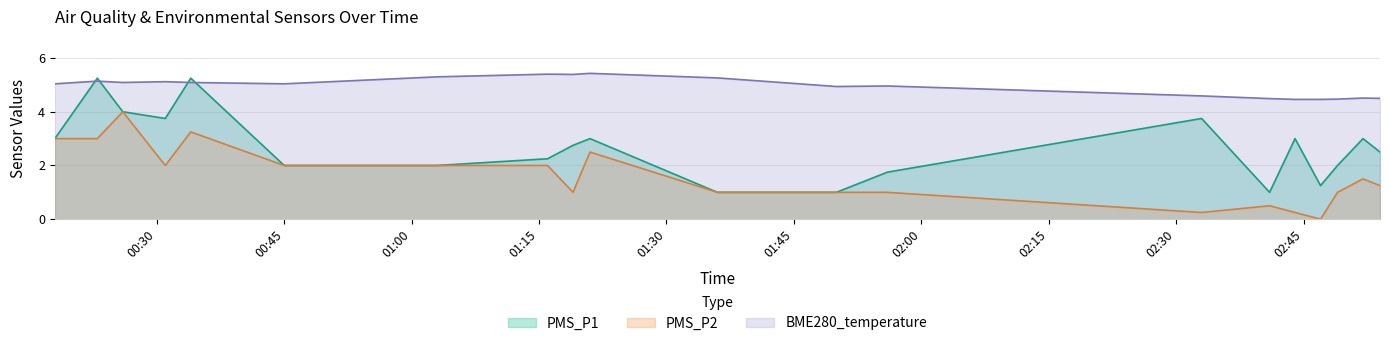

What is the difference between the highest and lowest values at 2021-12-05 02:49?

3.5